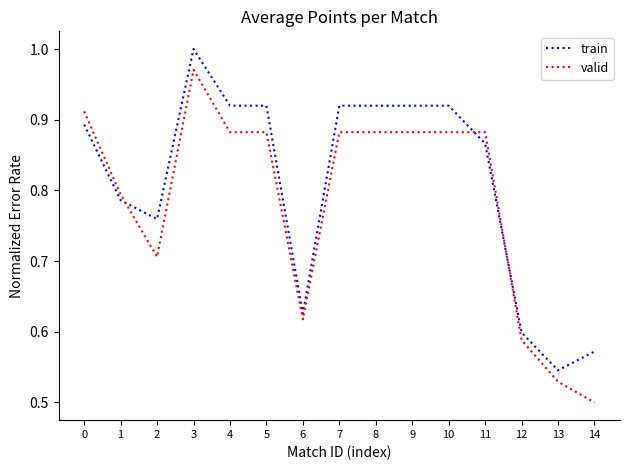

Which category has the lowest value in the train series?

13